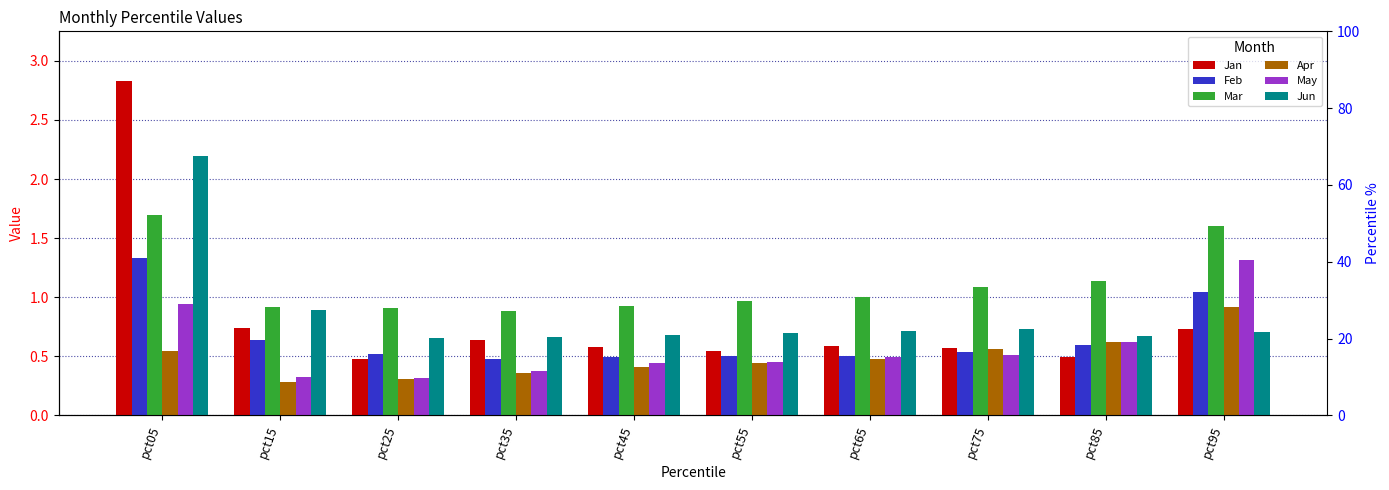

At pct55, list the series in order from largest to smallest.

Mar, Jun, Jan, Feb, May, Apr